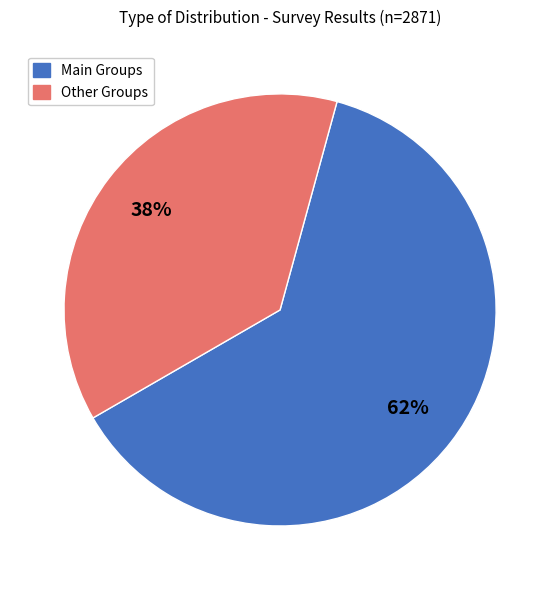

Which category has the biggest portion of the pie?

Main Groups